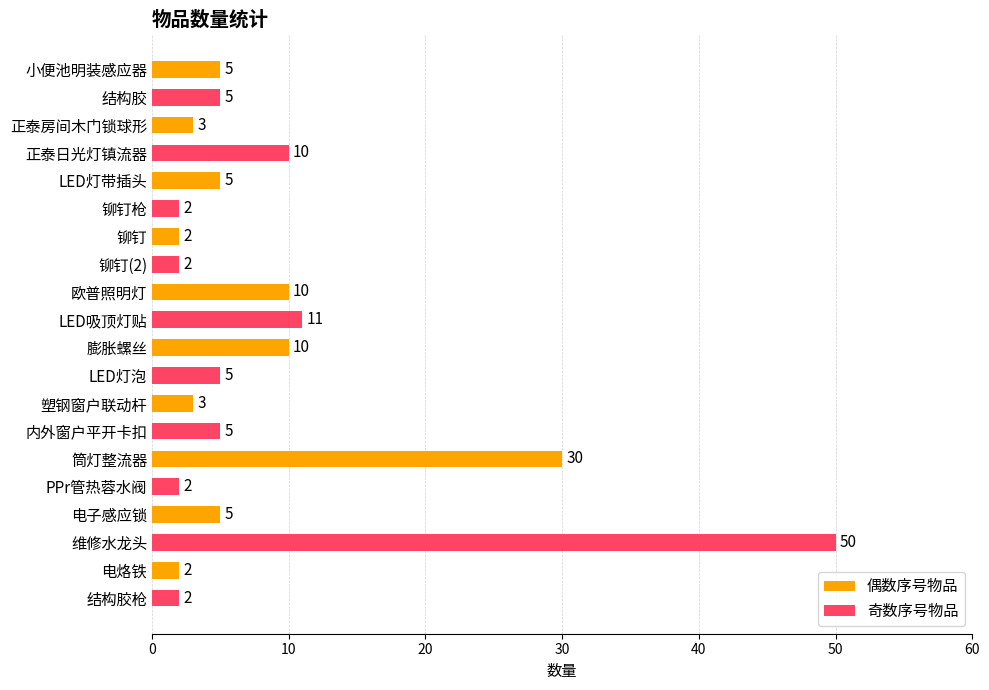

What is the label of the 11th bar from the bottom?

LED吸顶灯贴